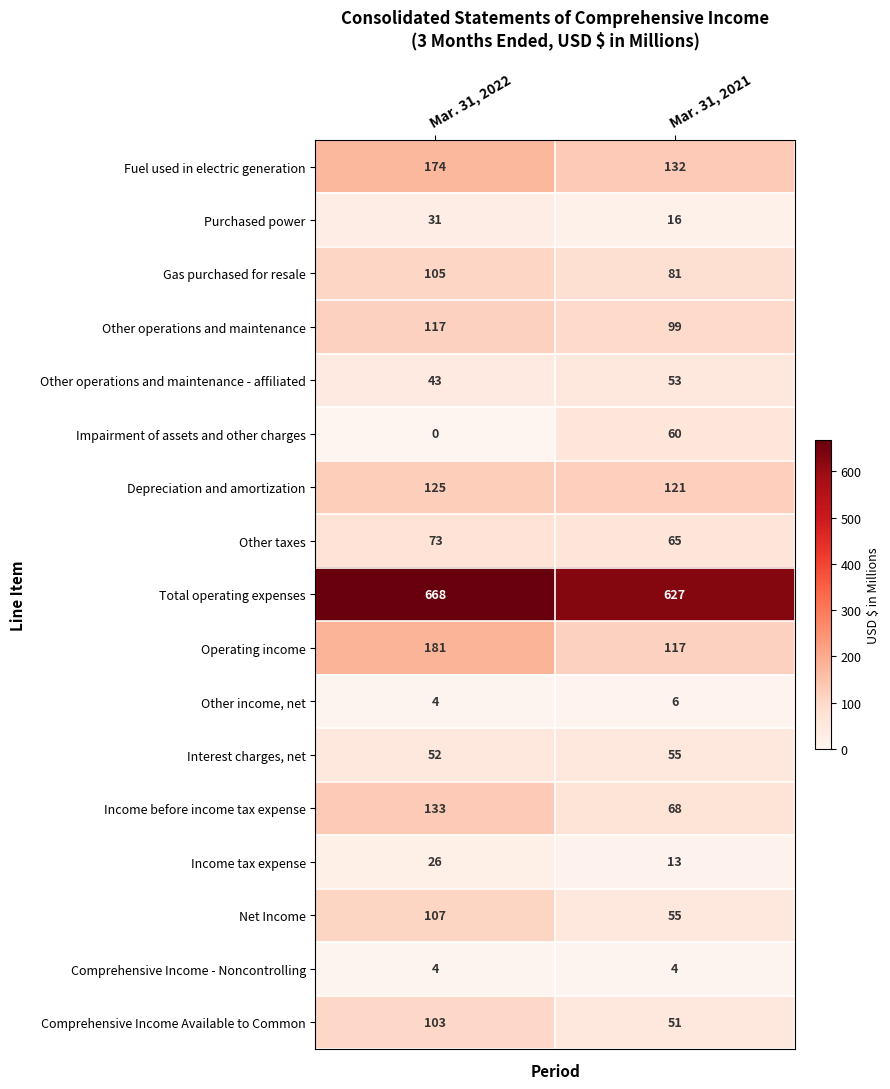

The value of Operating income at Mar. 31, 2021 is 117. True or false?

True